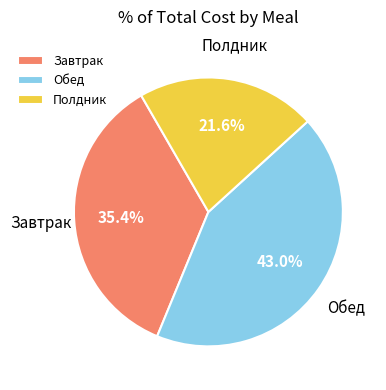

Count the number of slices in the pie.

3